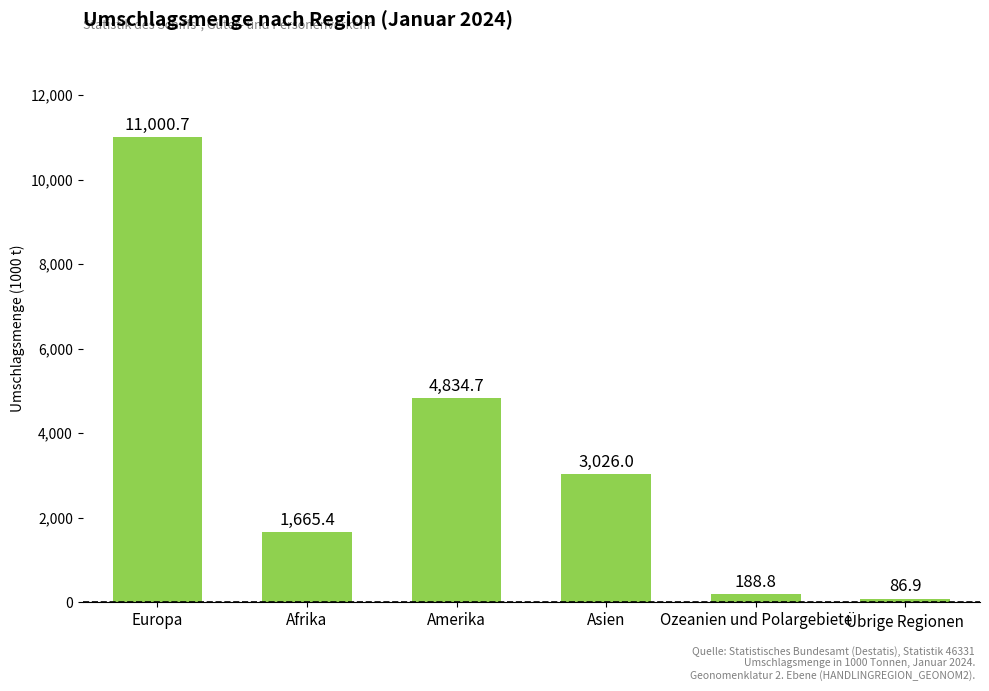

What is the label of the 4th bar from the left?

Asien